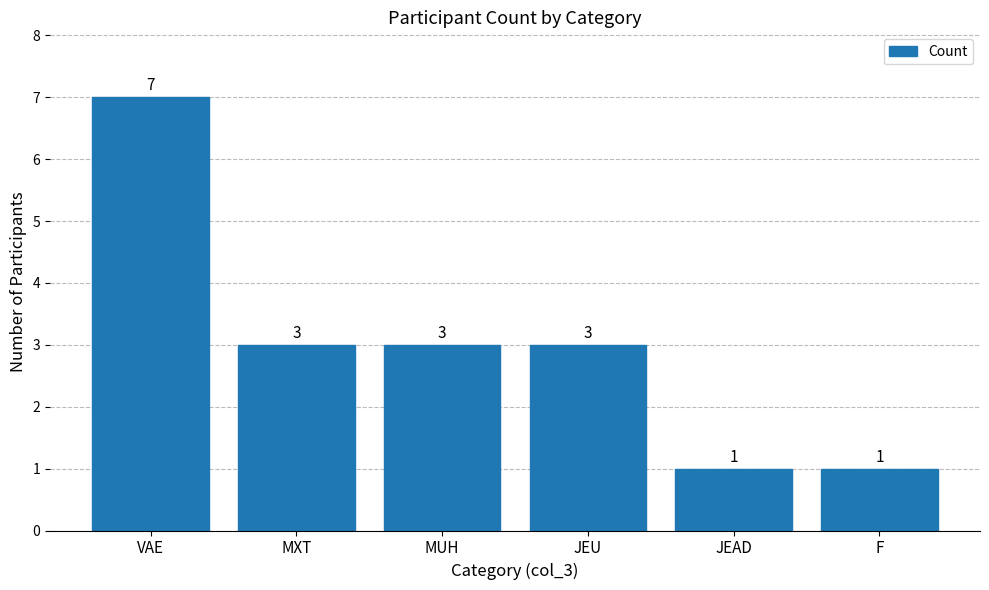

What is the difference between the second highest and minimum values?

2